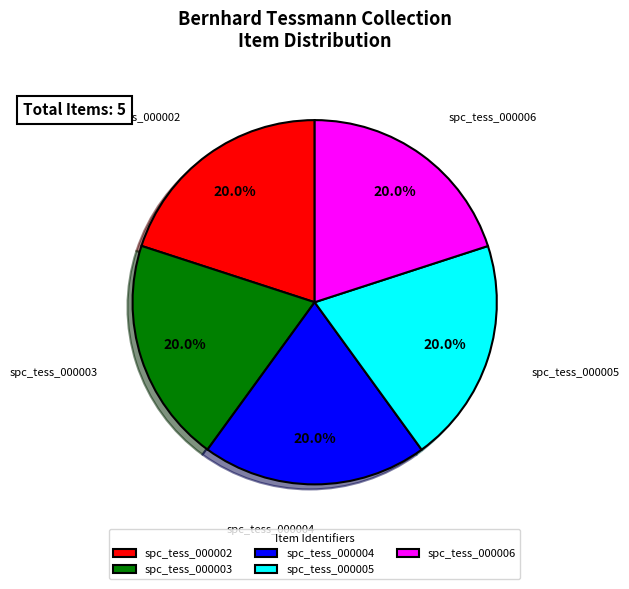

What is the ratio of the value at spc_tess_000003 to the value at spc_tess_000005?

1.0